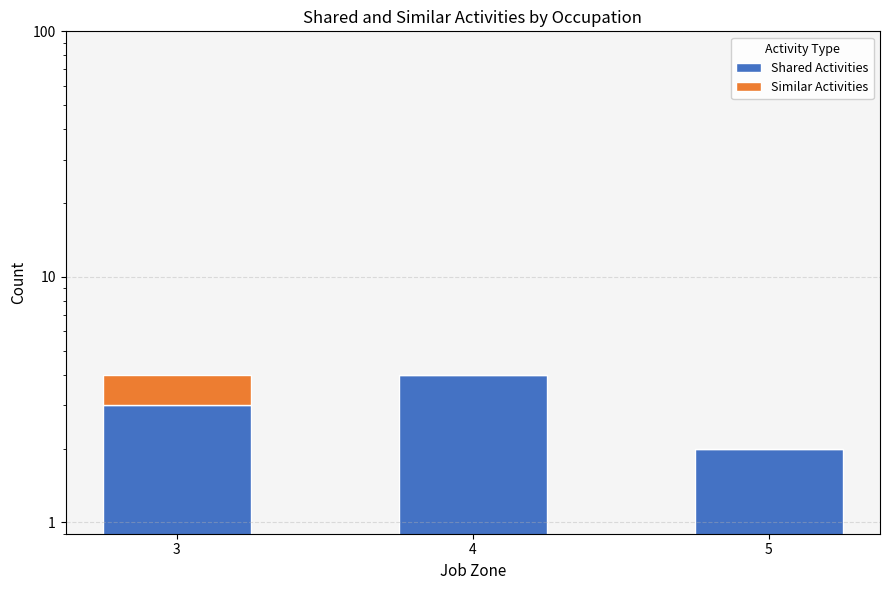

At which label does Shared Activities reach its peak?

4